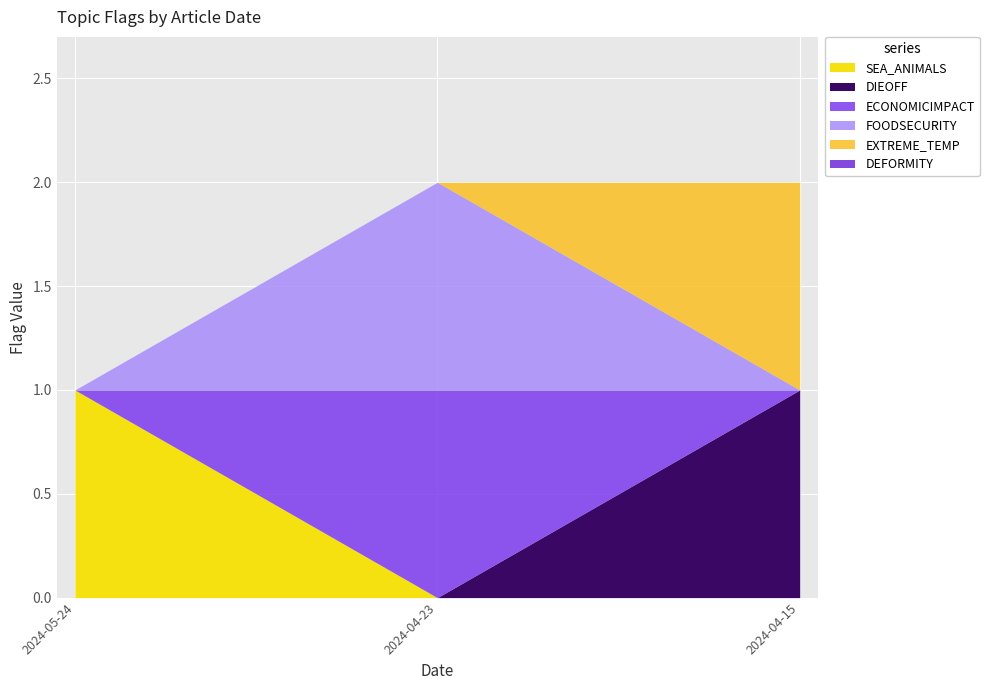

Read the ECONOMICIMPACT value at 2024-04-23.

1